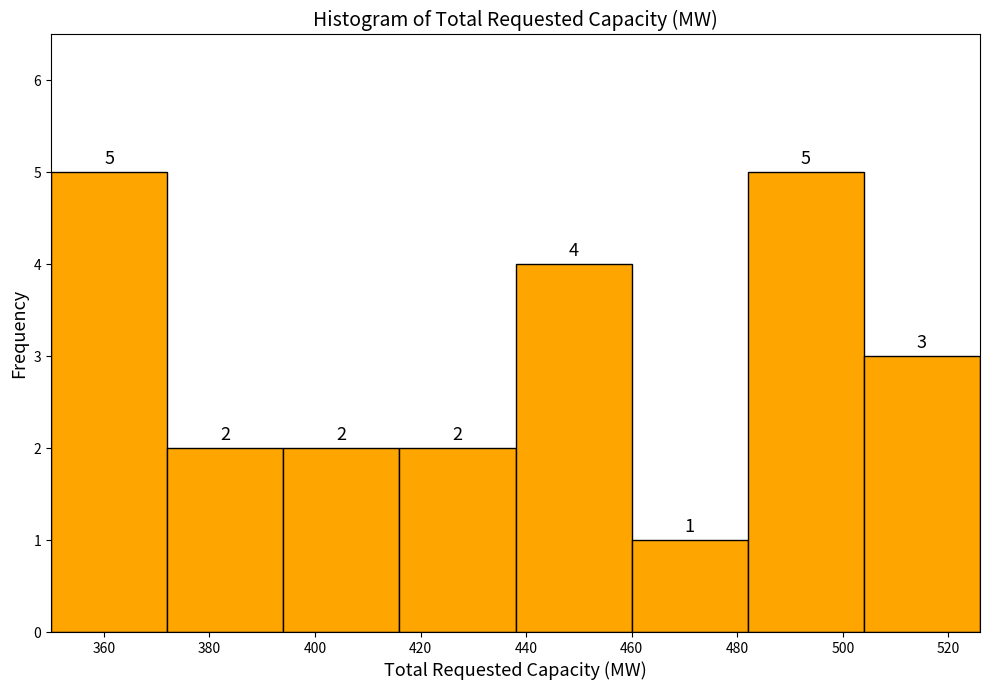

Reading left to right, list every bar in this chart as the range it spans on the x-axis followed by its height.

350 to 372: 5
372 to 394: 2
394 to 416: 2
416 to 438: 2
438 to 460: 4
460 to 482: 1
482 to 504: 5
504 to 526: 3